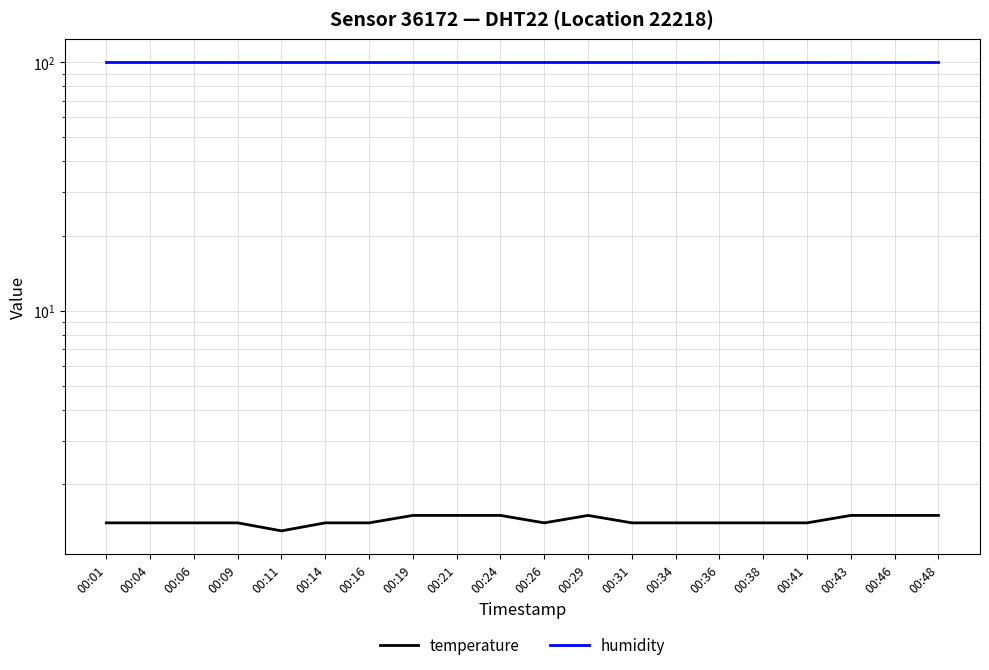

Reading right to left, extract all data points from this chart.

temperature: 1.5	1.5	1.5	1.4	1.4	1.4	1.4	1.4	1.5	1.4	1.5	1.5	1.5	1.4	1.4	1.3	1.4	1.4	1.4	1.4
humidity: 99.9	99.9	99.9	99.9	99.9	99.9	99.9	99.9	99.9	99.9	99.9	99.9	99.9	99.9	99.9	99.9	99.9	99.9	99.9	99.9